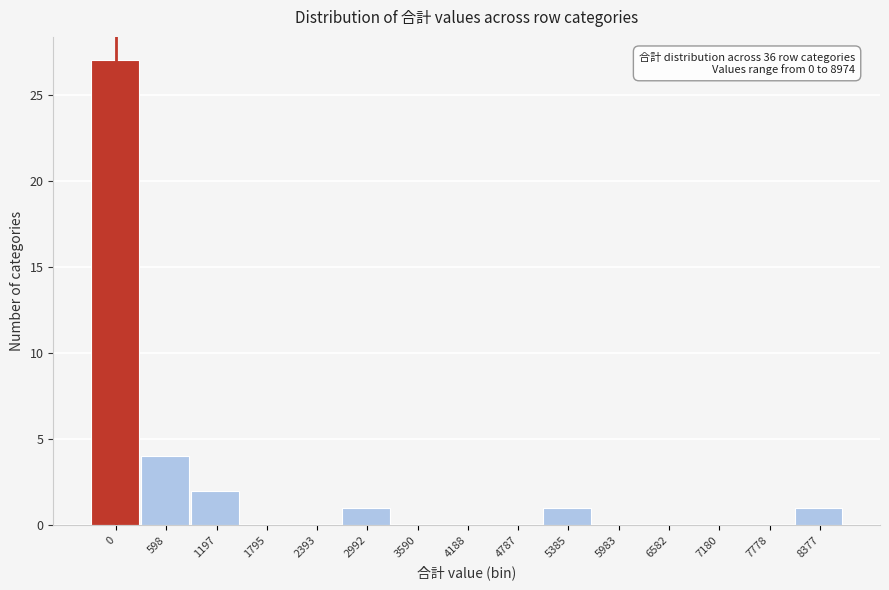

Reading left to right, transcribe all the data shown in this chart.

0=27	598=4	1197=2	1795=0	2393=0	2992=1	3590=0	4188=0	4787=0	5385=1	5983=0	6582=0	7180=0	7778=0	8377=1